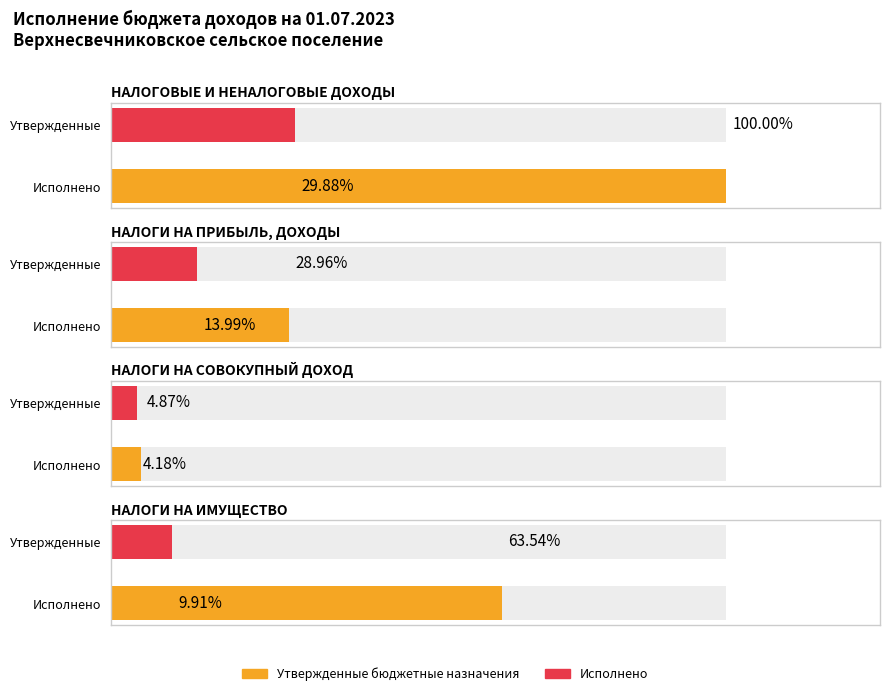

Which series has the largest total across all categories?

Утвержденные бюджетные назначения